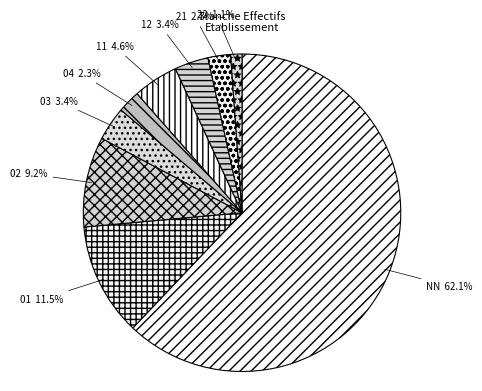

What portion of the pie excludes 12?

96.6%